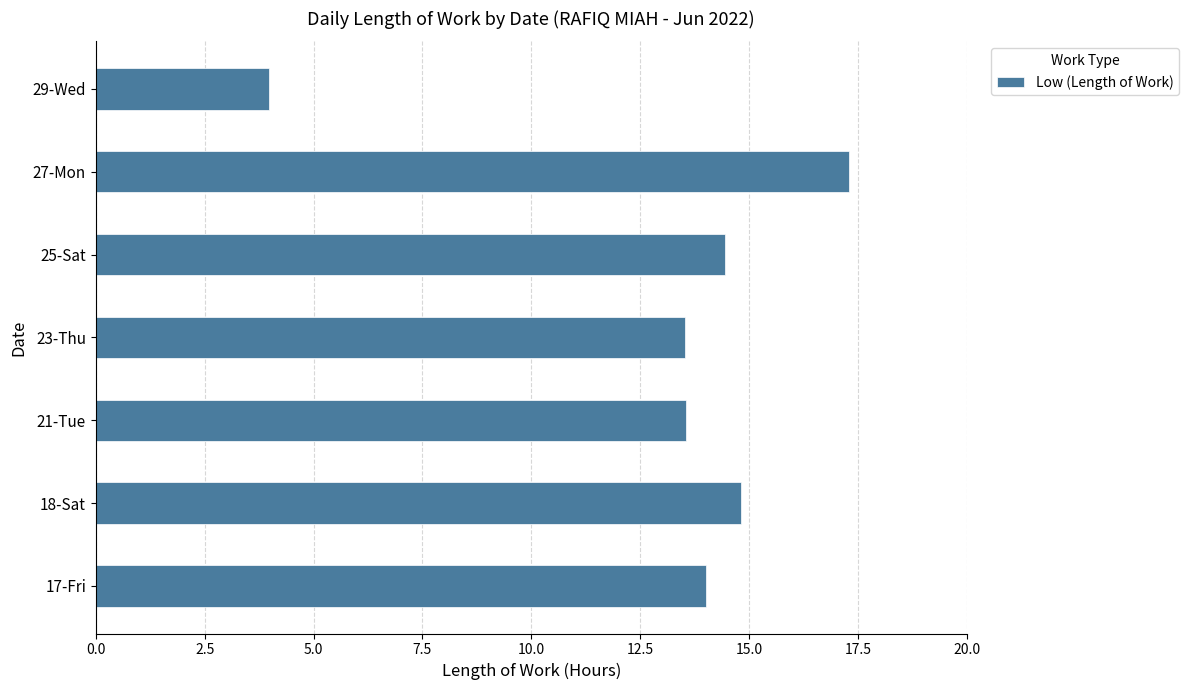

The value at 27-Mon is 17.3. True or false?

True